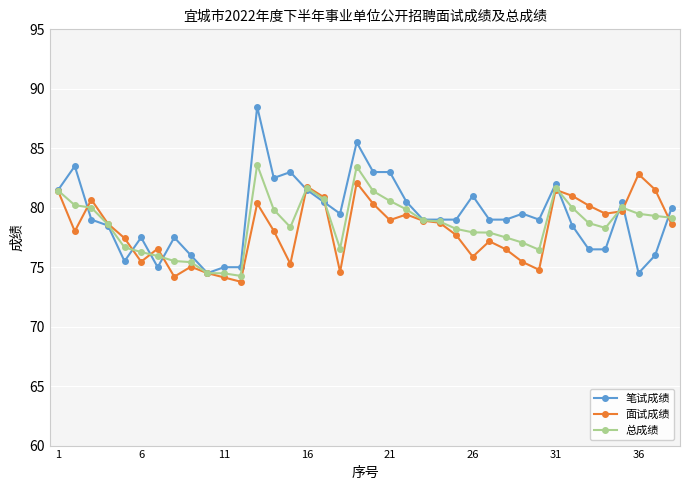

What is the highest value of the 总成绩 series?

83.6